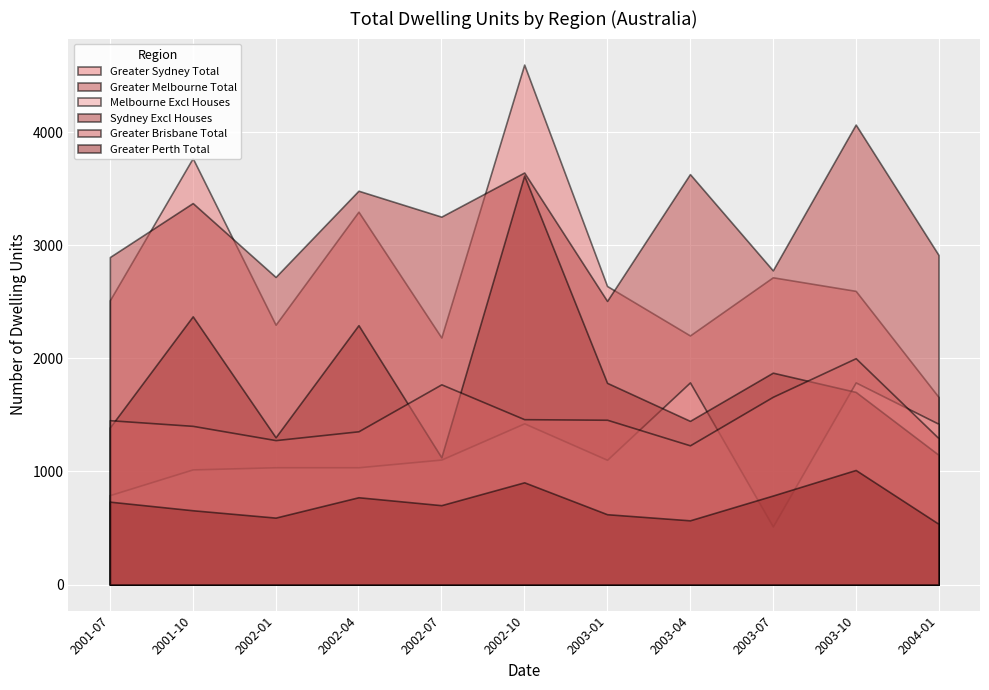

What is the smallest value displayed?

514